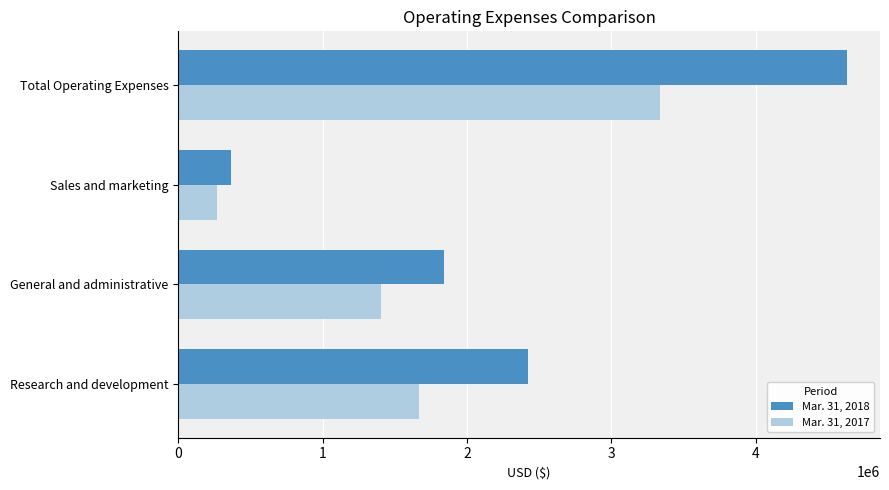

What is the sum of all Mar. 31, 2017 values?

6676956